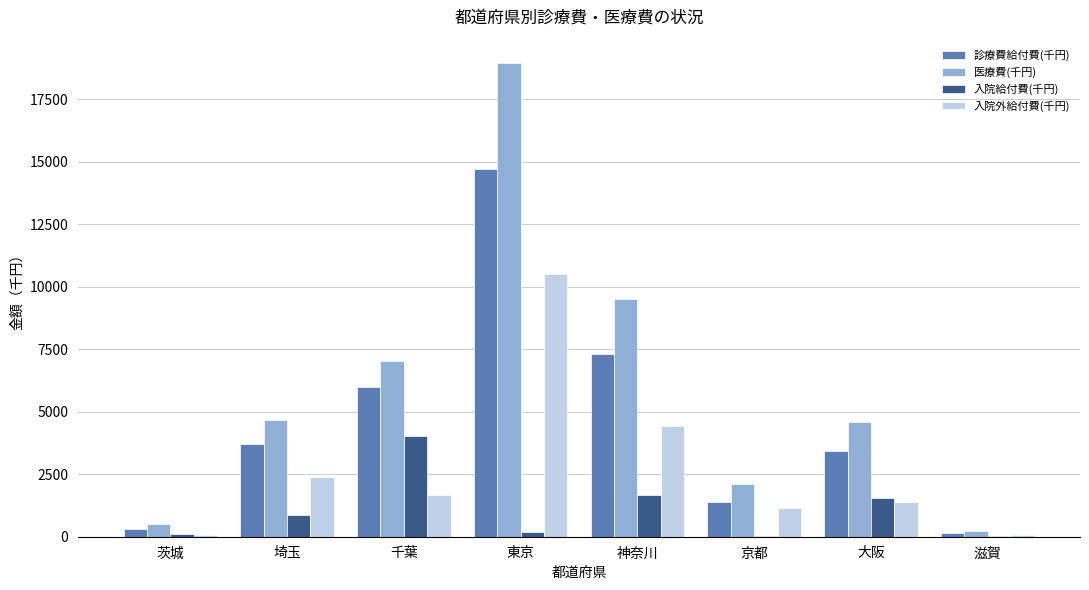

The value of 入院給付費(千円) at 埼玉 is 867.4. True or false?

True